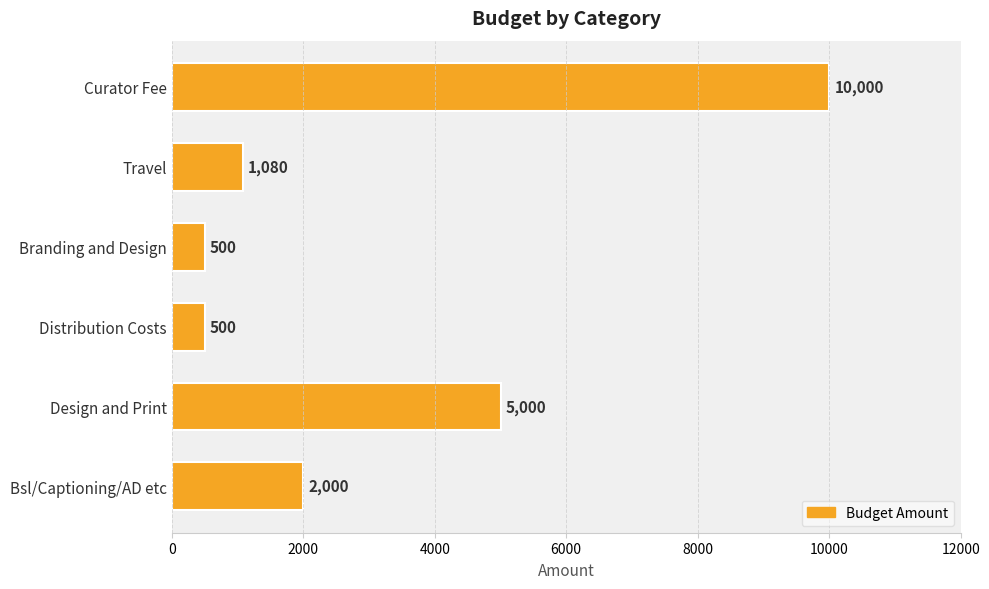

The chart shows a value of 5000 at Design and Print. True or false?

True